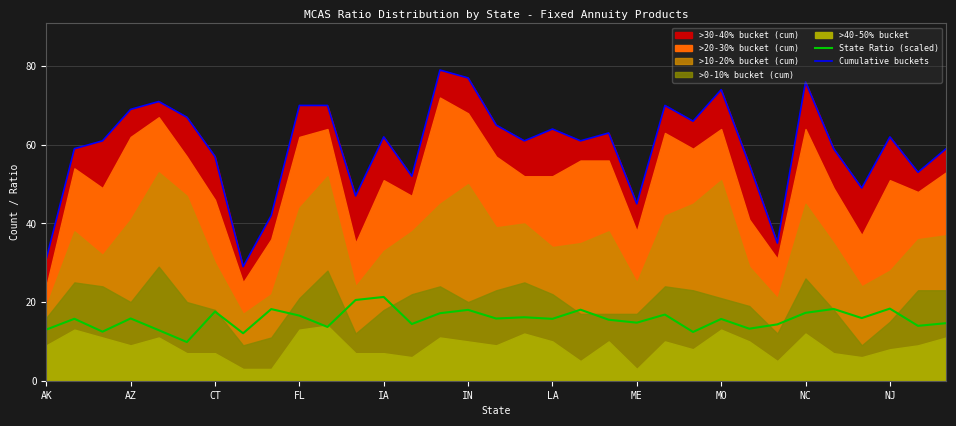

Which series has the largest total across all categories?

Cumulative buckets